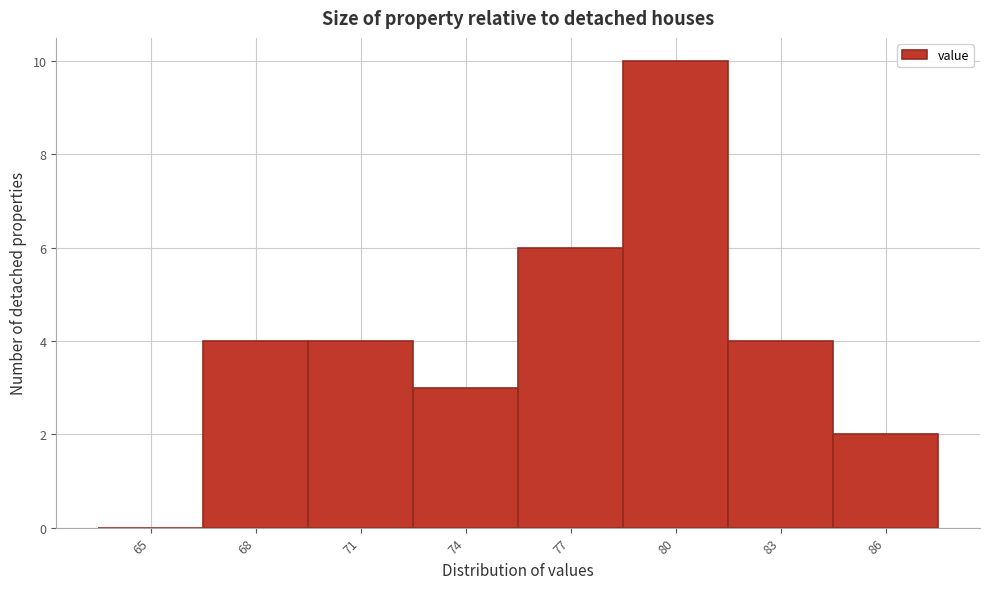

Reading left to right, extract all data points from this chart.

65=0	68=4	71=4	74=3	77=6	80=10	83=4	86=2